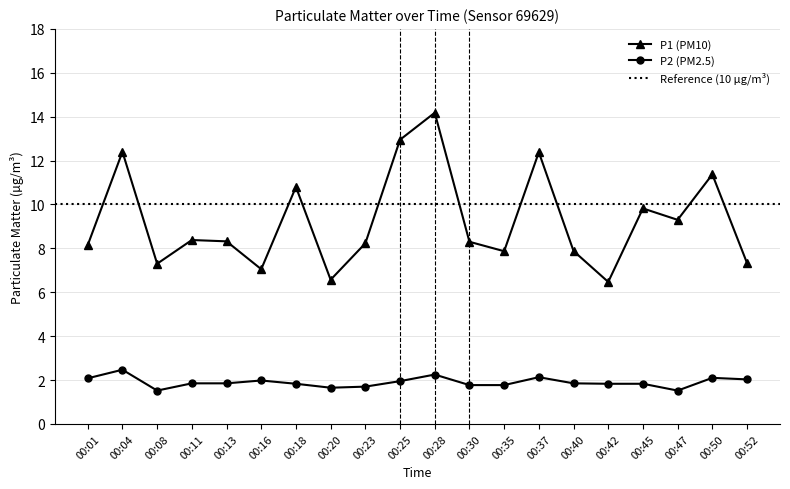

At which label does P1 reach its minimum?

00:42